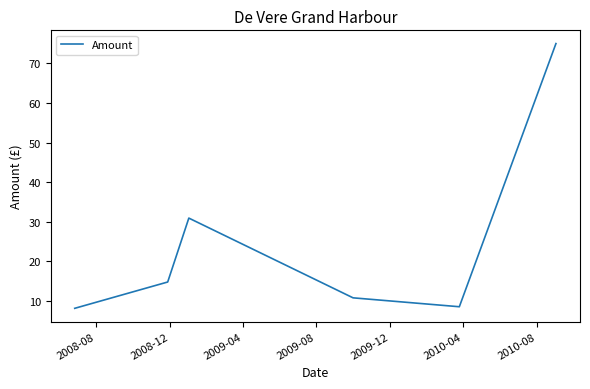

What is the value of the 7th point from the left?

75.0